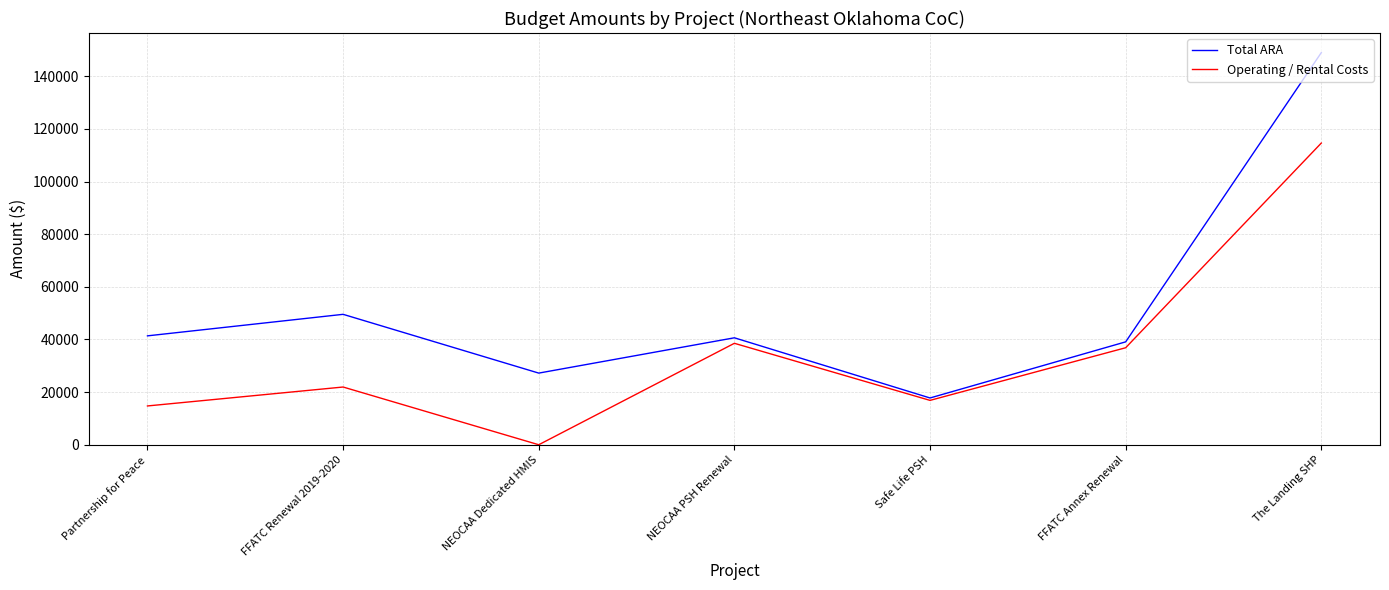

What is the average value of the Total ARA series?

52081